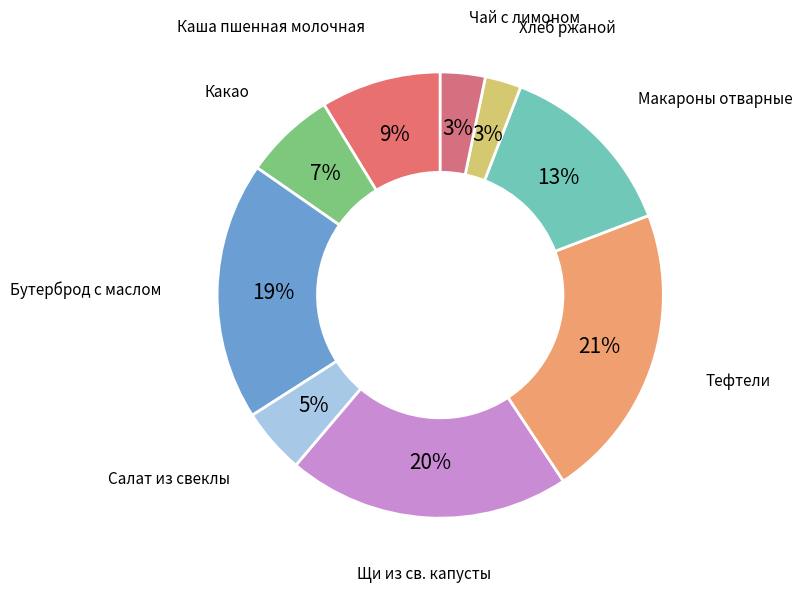

Count the number of slices in the pie.

9